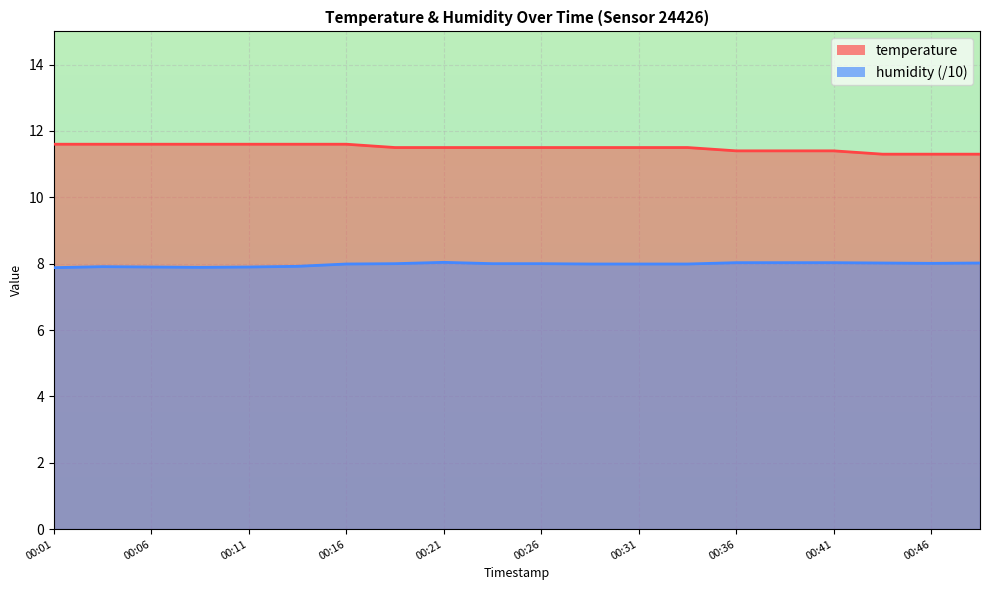

The value of temperature at 00:38 is 11.4. True or false?

True